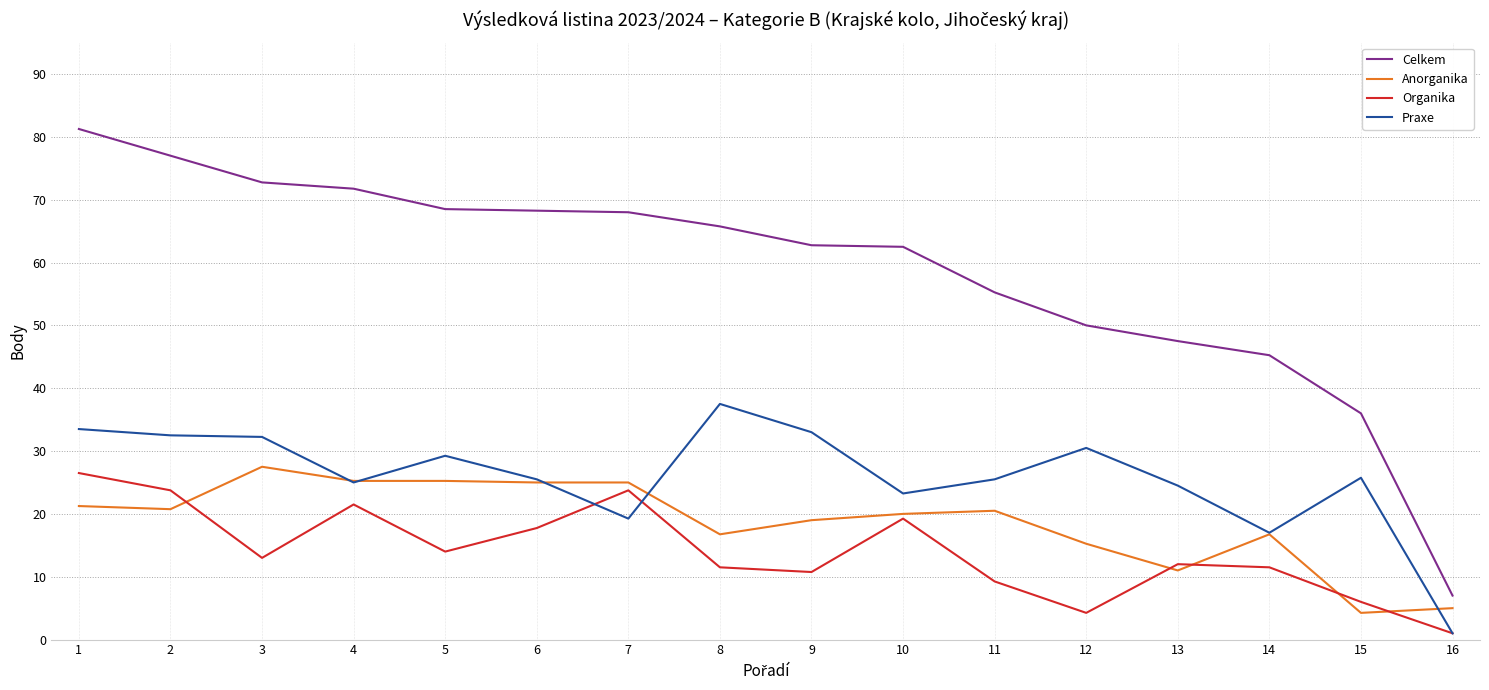

Which category has the highest value in the Praxe series?

8